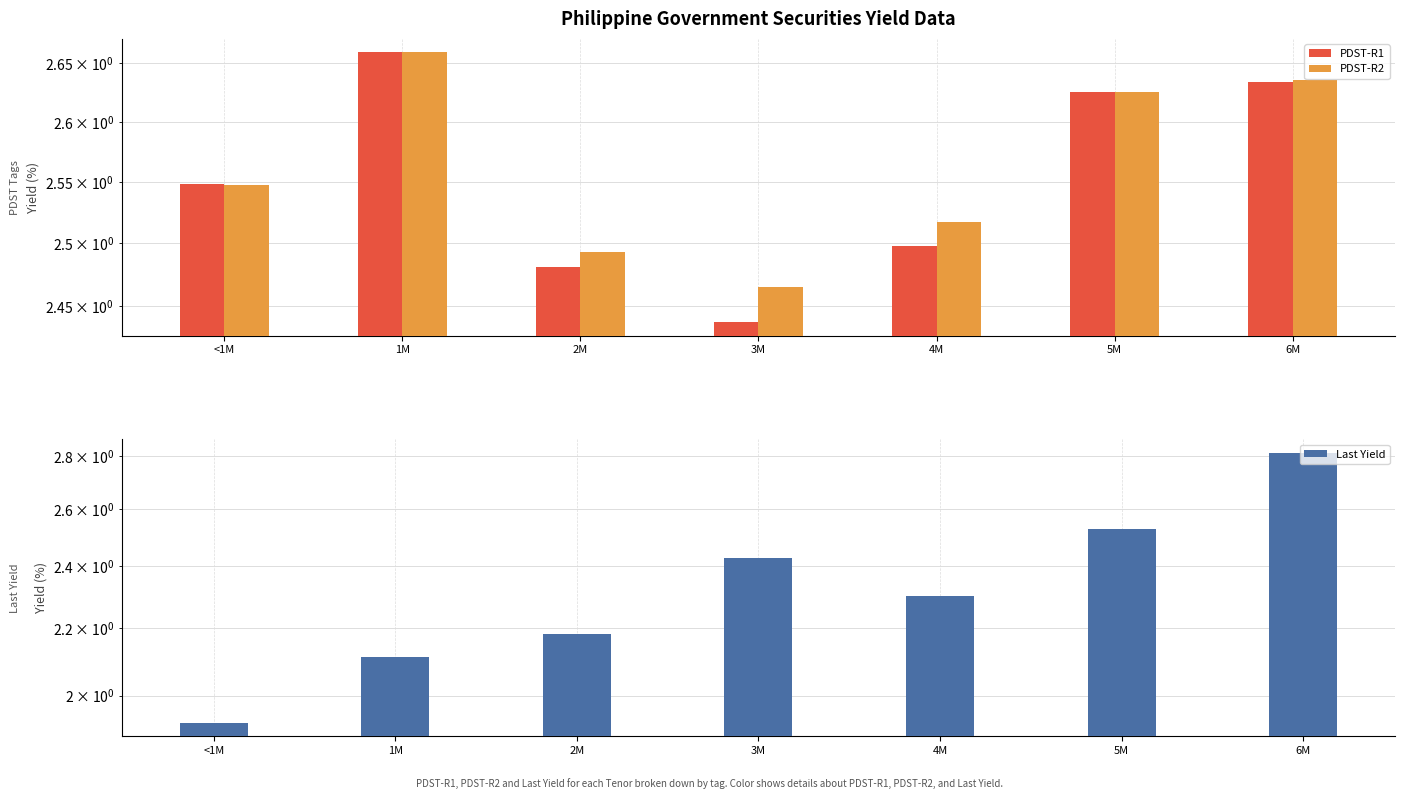

What are all the series names shown in the legend?

PDST-R1, PDST-R2, Last Yield